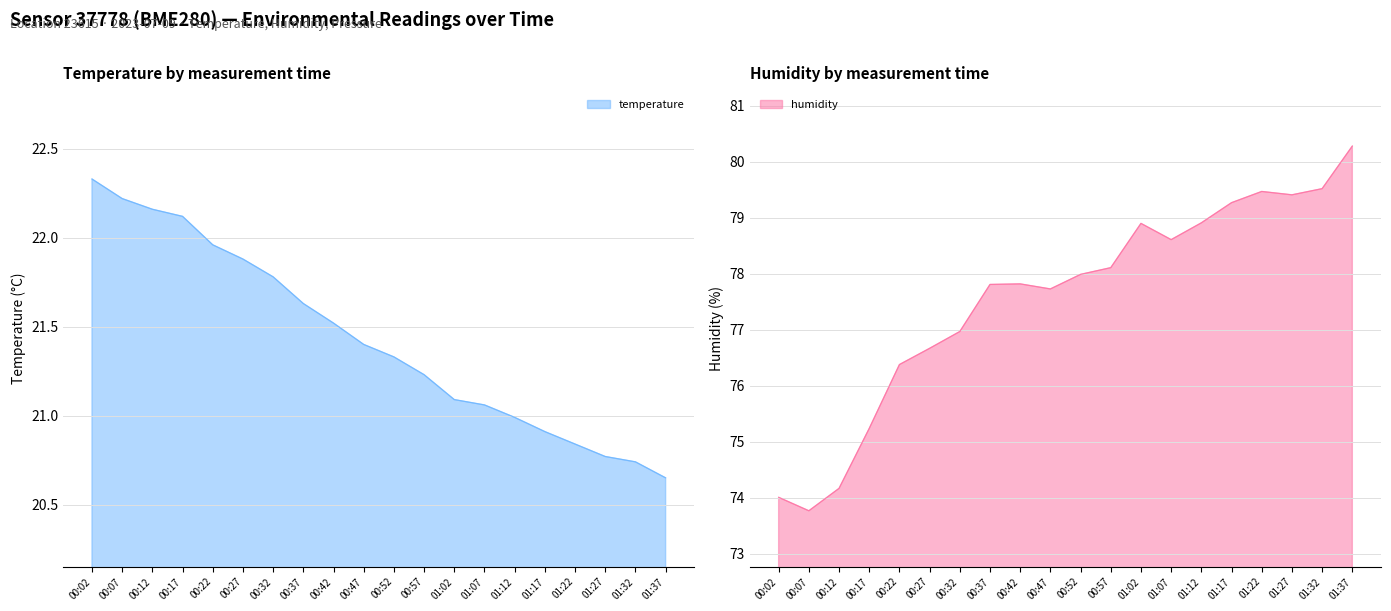

True or false: humidity has a value of 114.0 at 00:47.

False